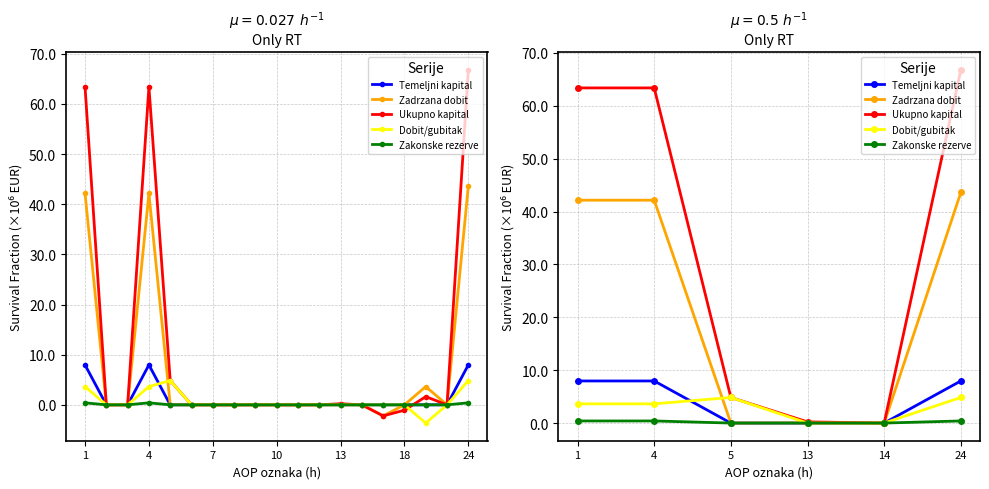

What is the sum of all Temeljni kapital values?

23.9